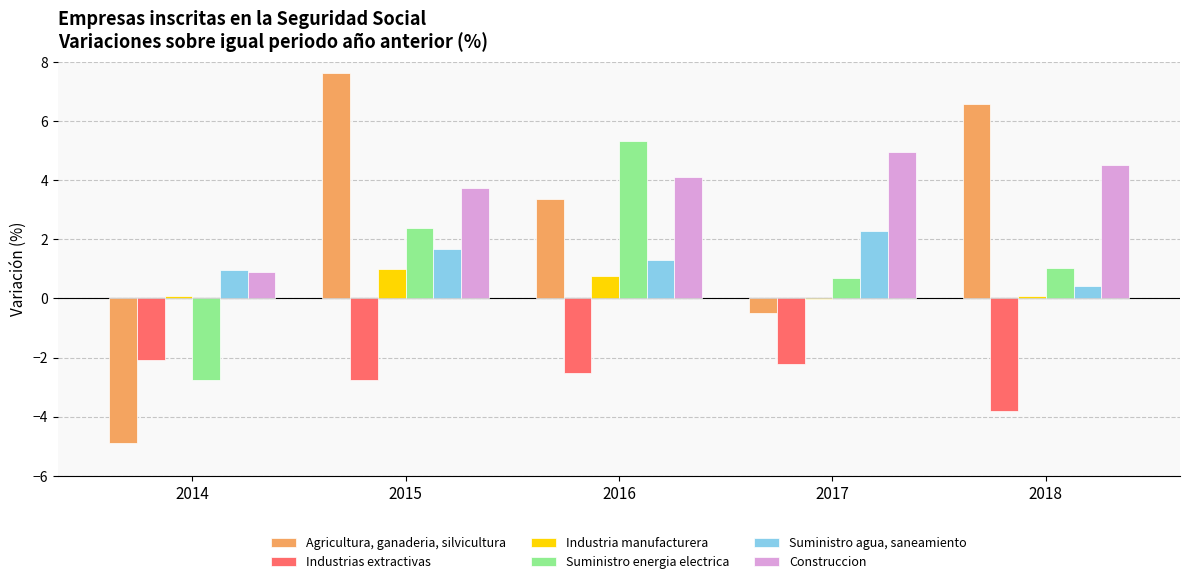

What is the maximum value shown in the chart?

7.6